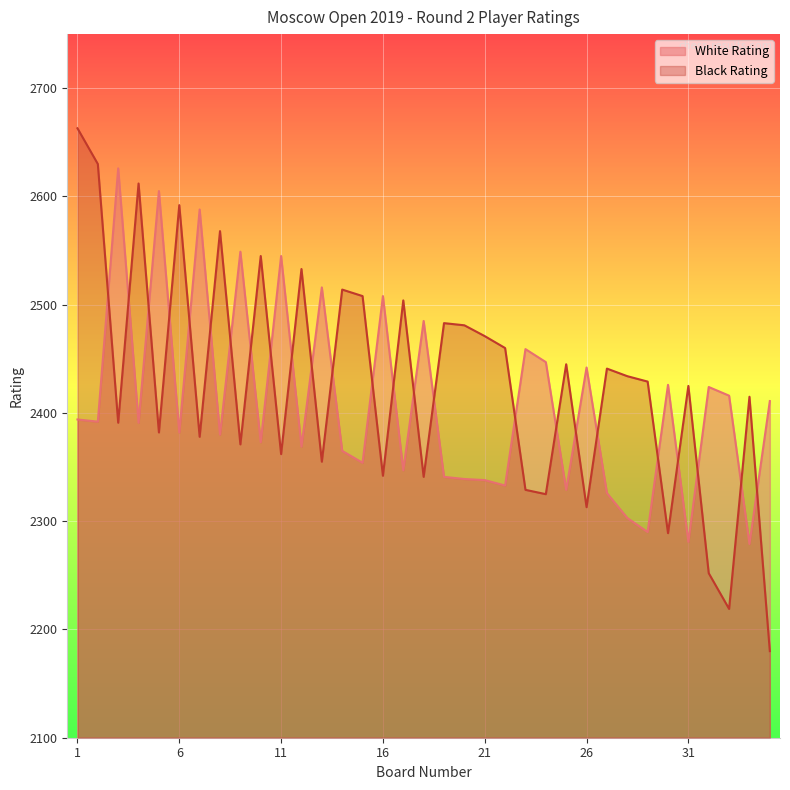

At which label does White Rating reach its peak?

3